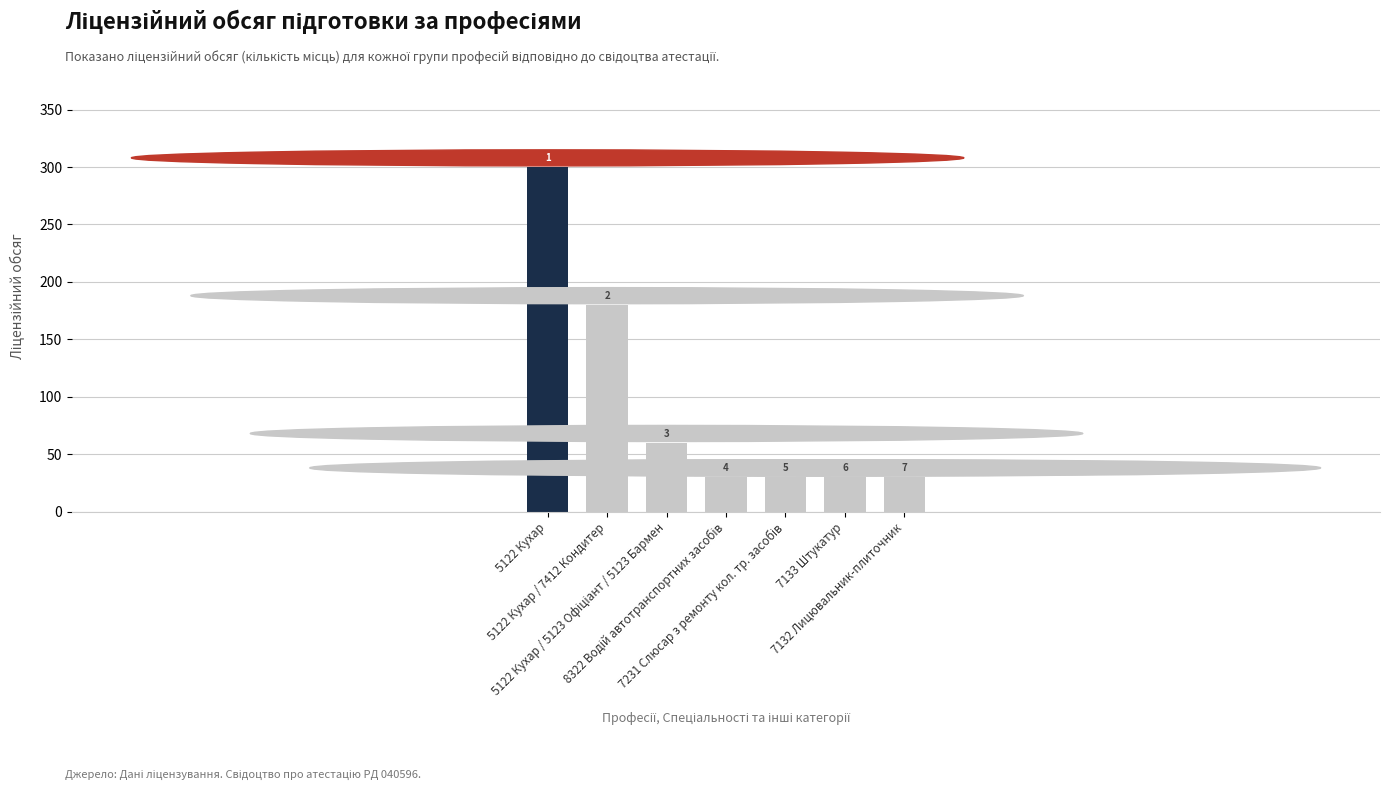

What is the smallest value displayed?

30